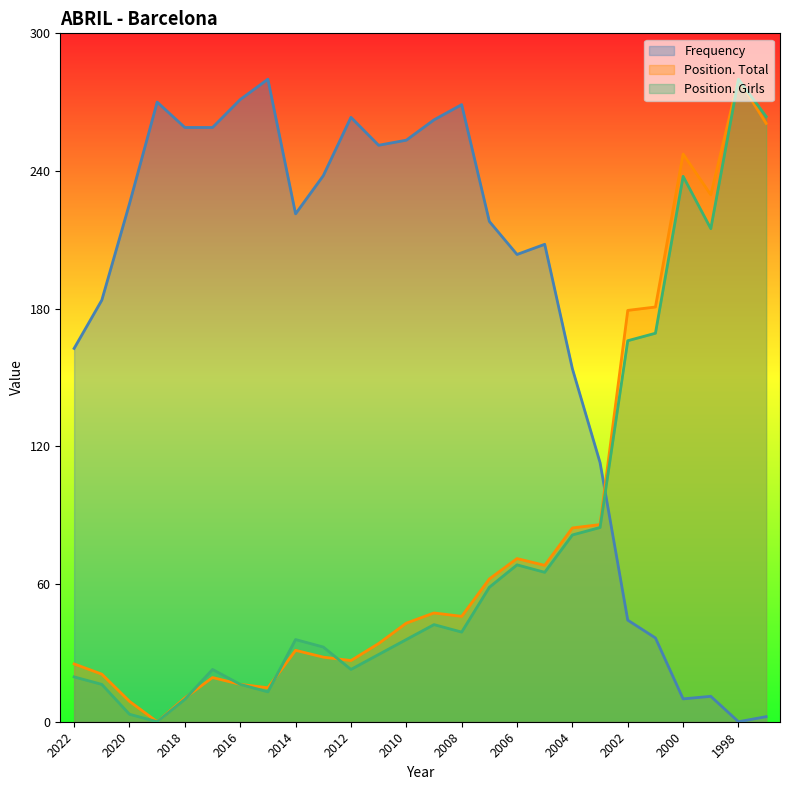

Between 2006 and 2005, which series saw the biggest shift?

Frequency